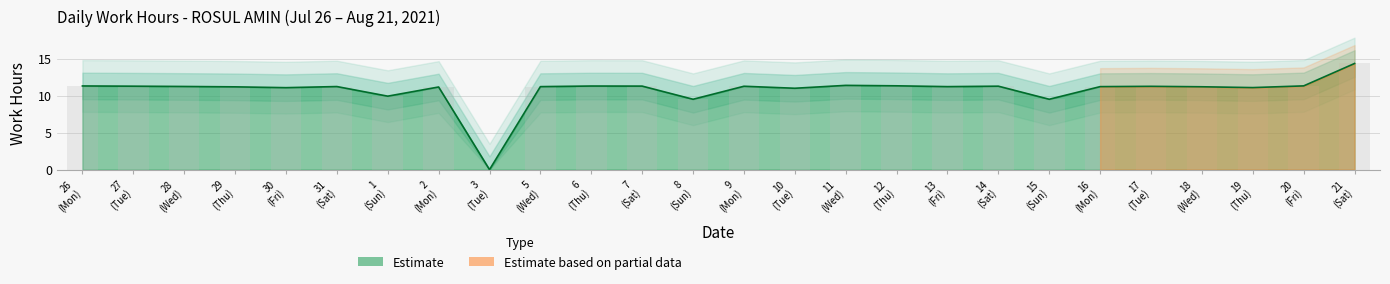

Reading left to right, transcribe all the data shown in this chart.

11.3	11.3	11.2	11.2	11.1	11.2	9.9	11.2	0.0	11.2	11.3	11.3	9.5	11.3	11.0	11.4	11.3	11.2	11.3	9.5	11.2	11.3	11.2	11.1	11.3	14.4